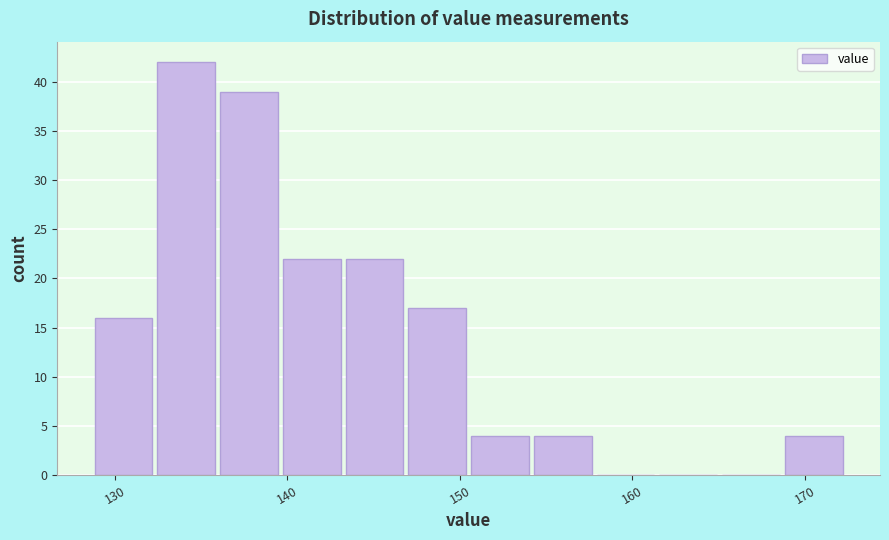

Around what value on the x-axis is the tallest bar? Give the approximate position of its centre, as read against the axis.

134